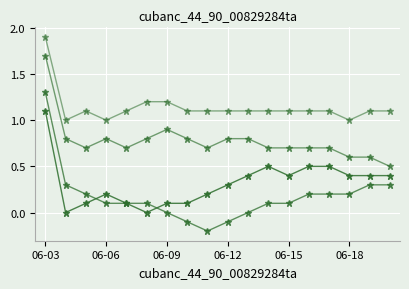

How many series are shown in this chart?

4